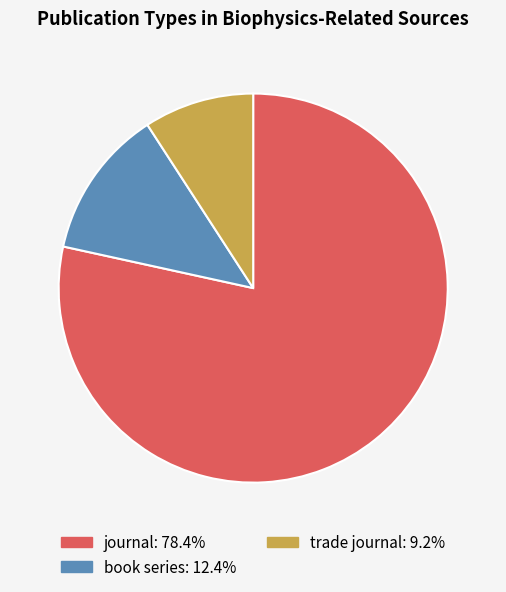

Do book series and journal together represent more than half of the pie?

Yes